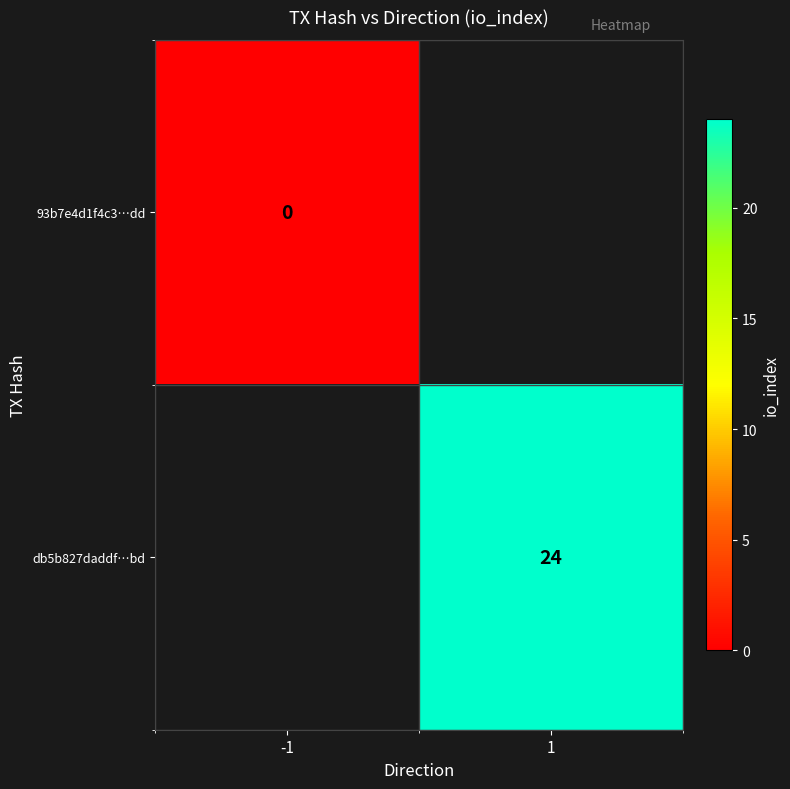

The db5b827daddf…bd series shows 7 at 1. True or false?

False